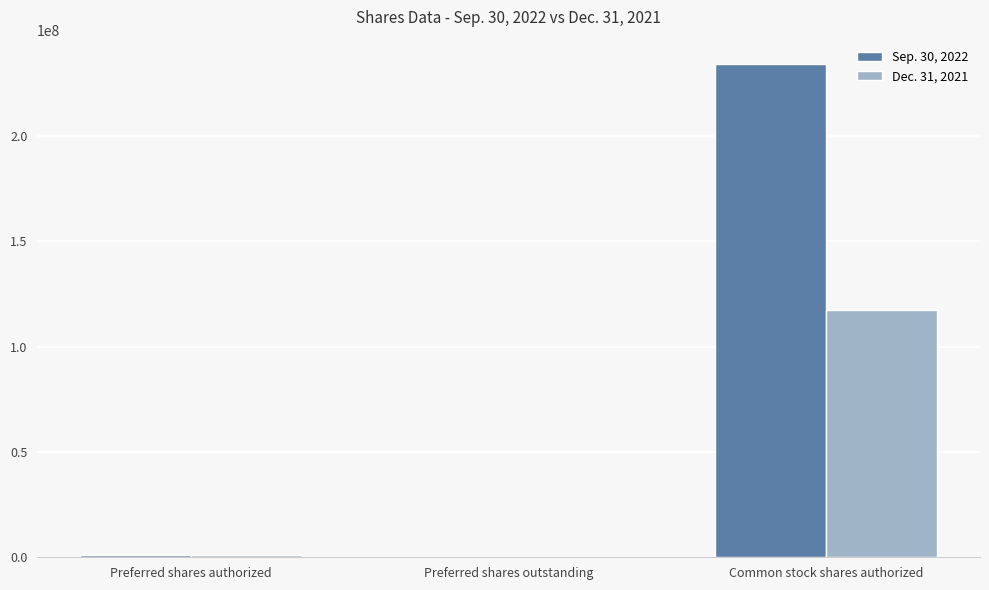

At which category is the sum across all series the highest?

Common stock shares authorized